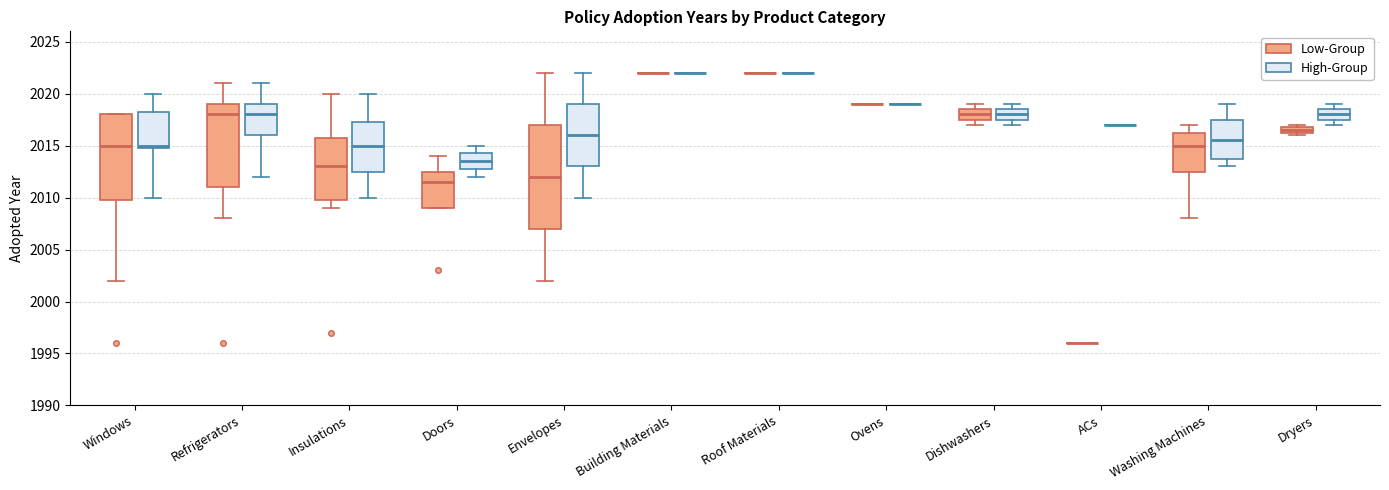

Where does the lower whisker of the box for Refrigerators (Low-Group) end on the y-axis? The values are not printed on the chart, so give them approximately, as read against the axis.

2008.0